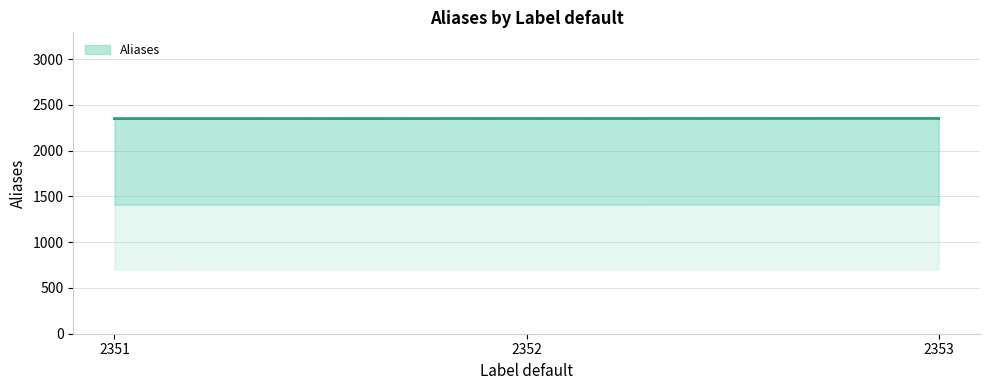

Reading right to left, transcribe all the data shown in this chart.

2353	2352	2351